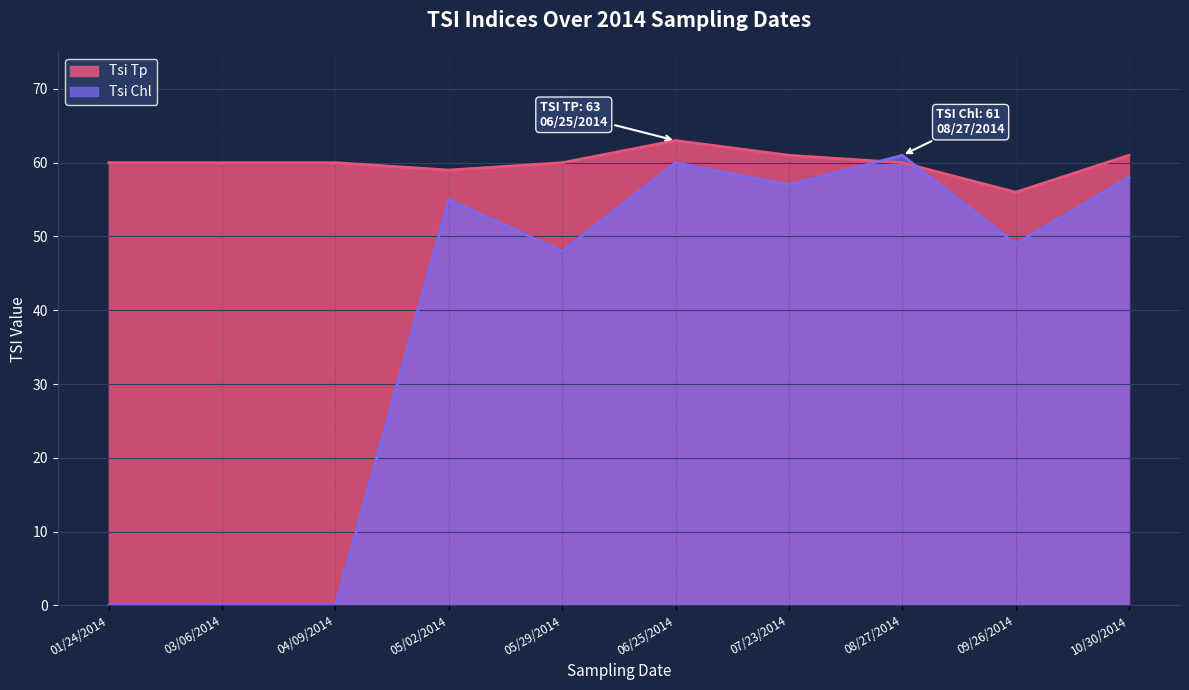

List the series in order of their peak value, highest first.

Tsi Tp, Tsi Chl